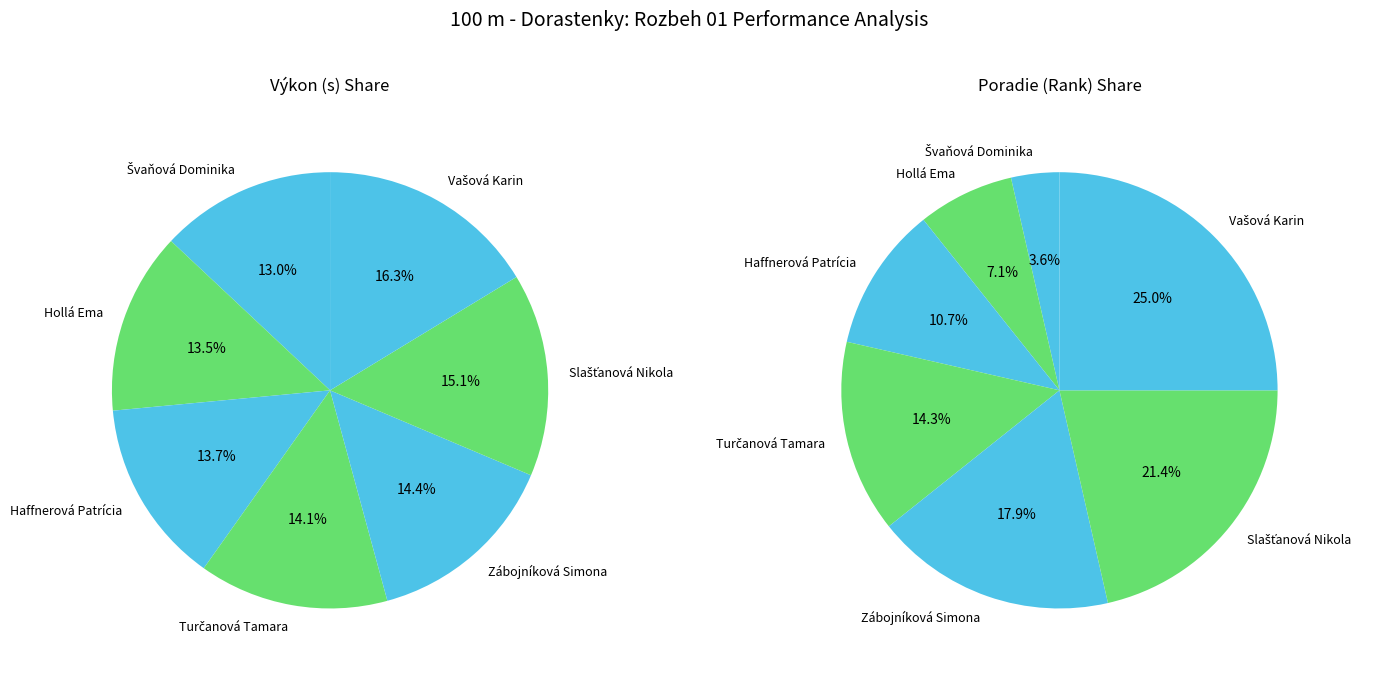

Approximately how many times larger is the value at Turčanová Tamara compared to Vašová Karin?

0.9